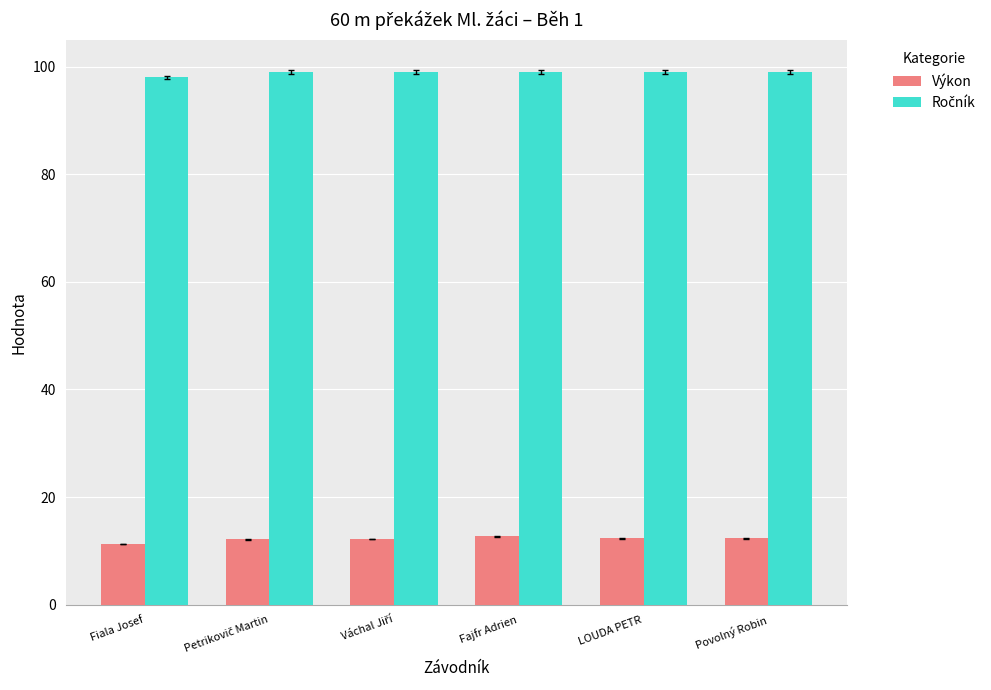

True or false: Výkon has a value of 19.4 at LOUDA PETR.

False